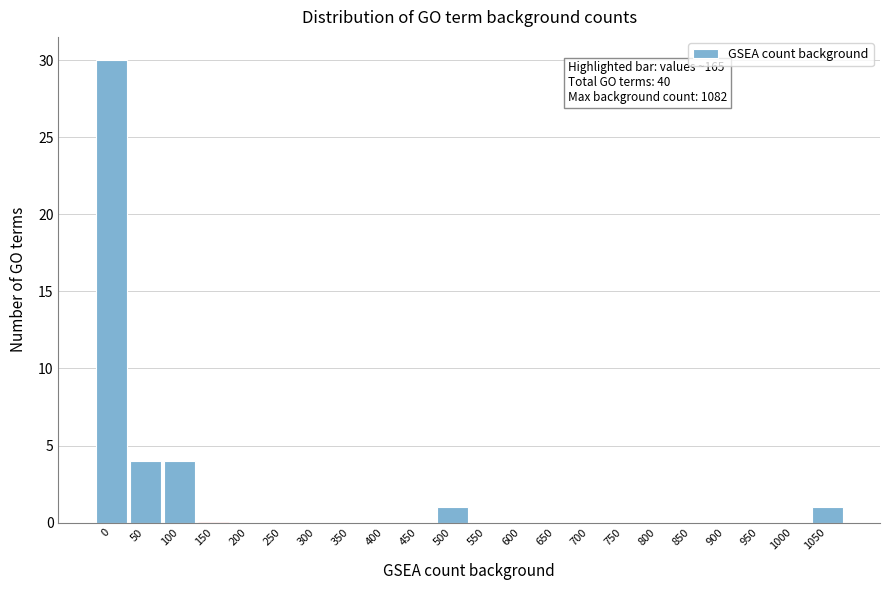

Reading left to right, list all the values displayed in this chart.

0=30	50=4	100=4	150=0	200=0	250=0	300=0	350=0	400=0	450=0	500=1	550=0	600=0	650=0	700=0	750=0	800=0	850=0	900=0	950=0	1000=0	1050=1